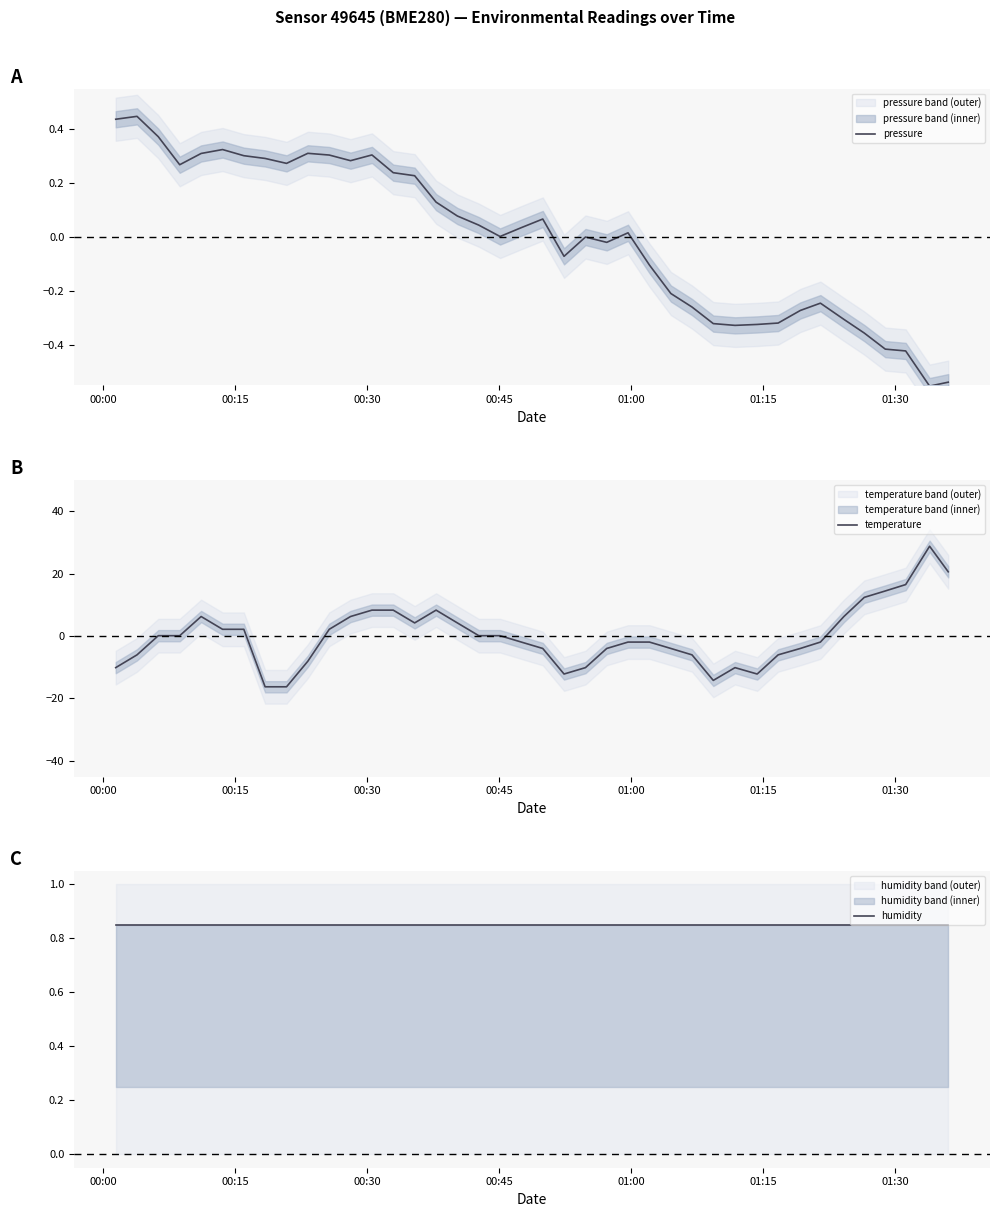

True or false: pressure and humidity cross at least once.

False